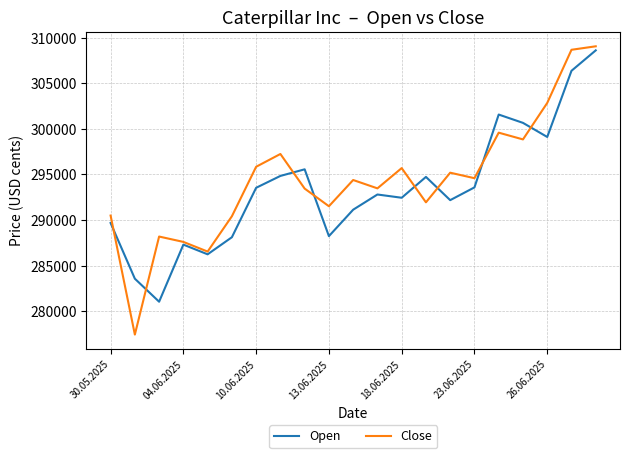

List the series in order of their overall mean, highest first.

Close, Open